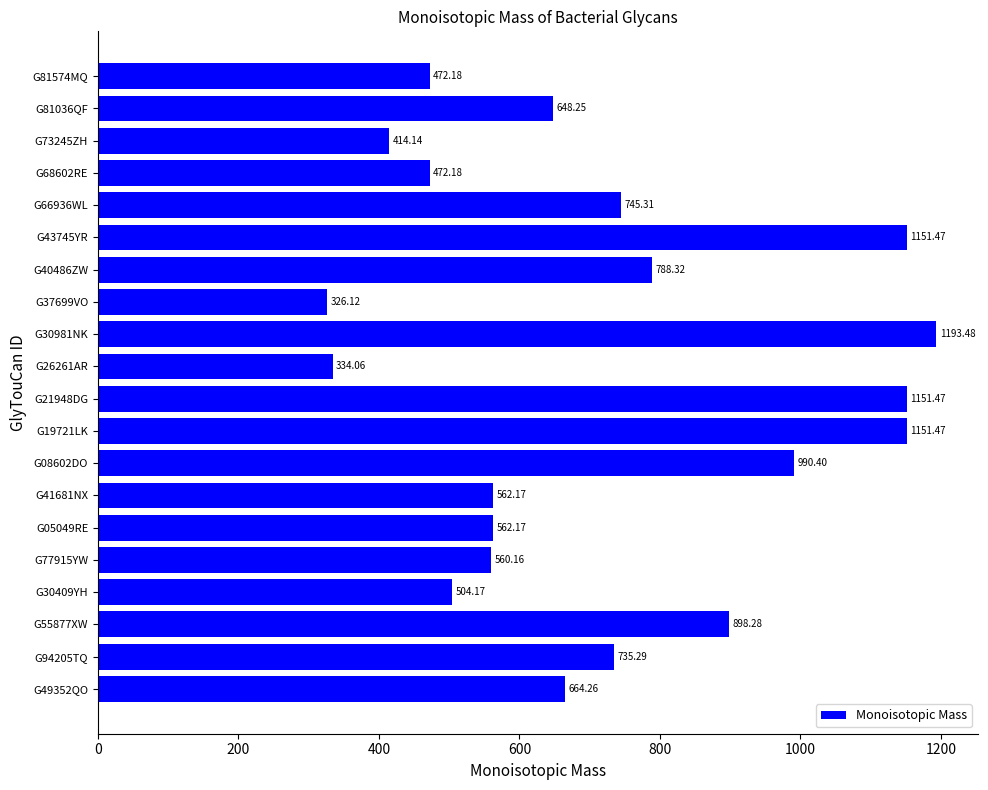

What is the sum of the values at G41681NX and G26261AR?

896.2